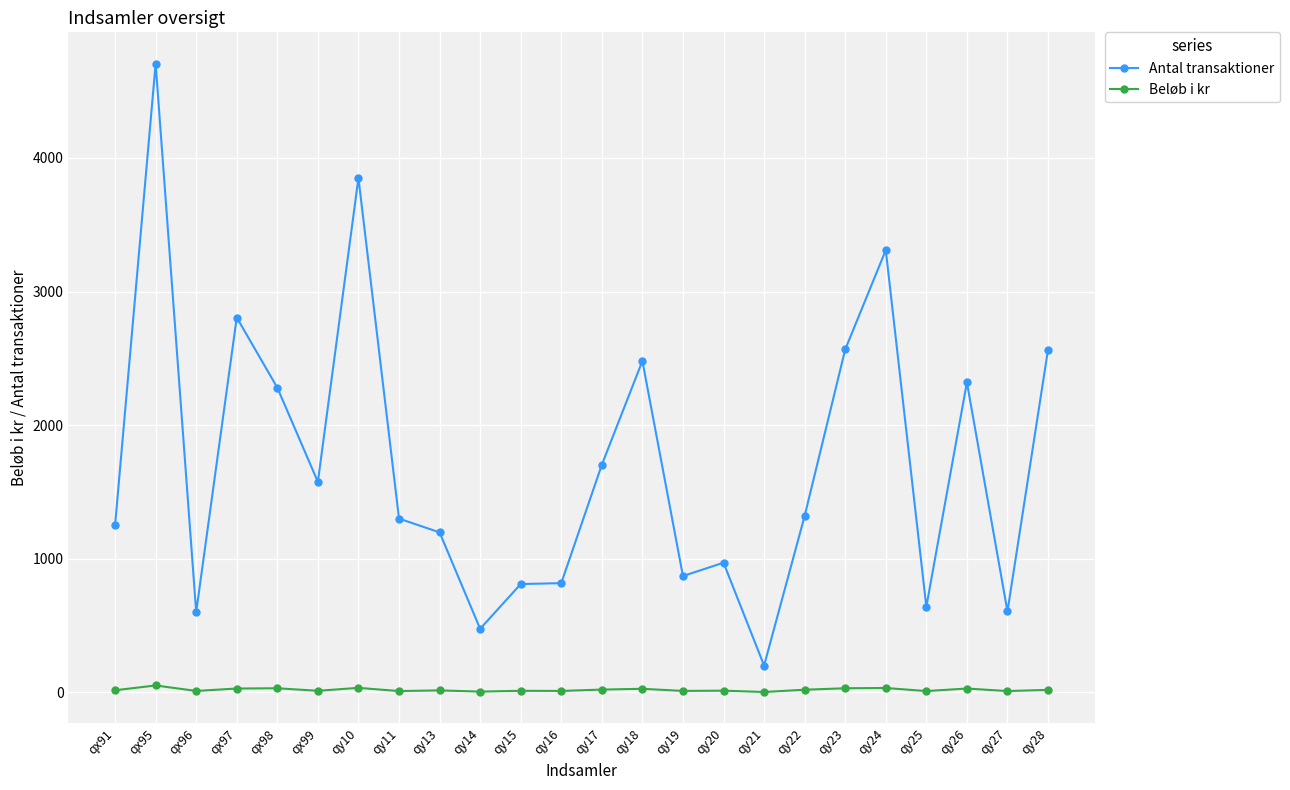

What is the label of the 13th point from the right?

qy16